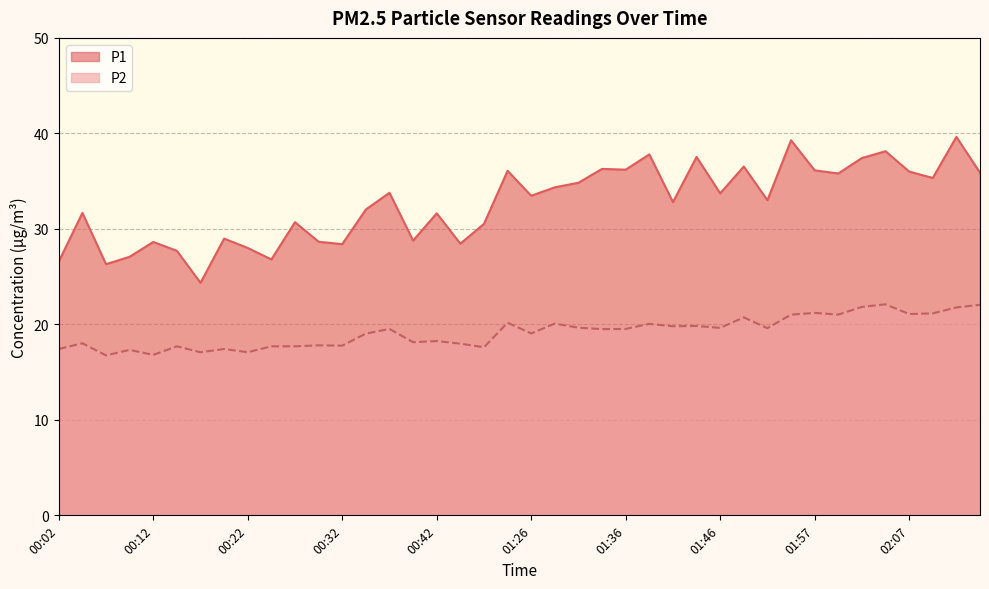

True or false: P2 and P1 cross at least once.

False